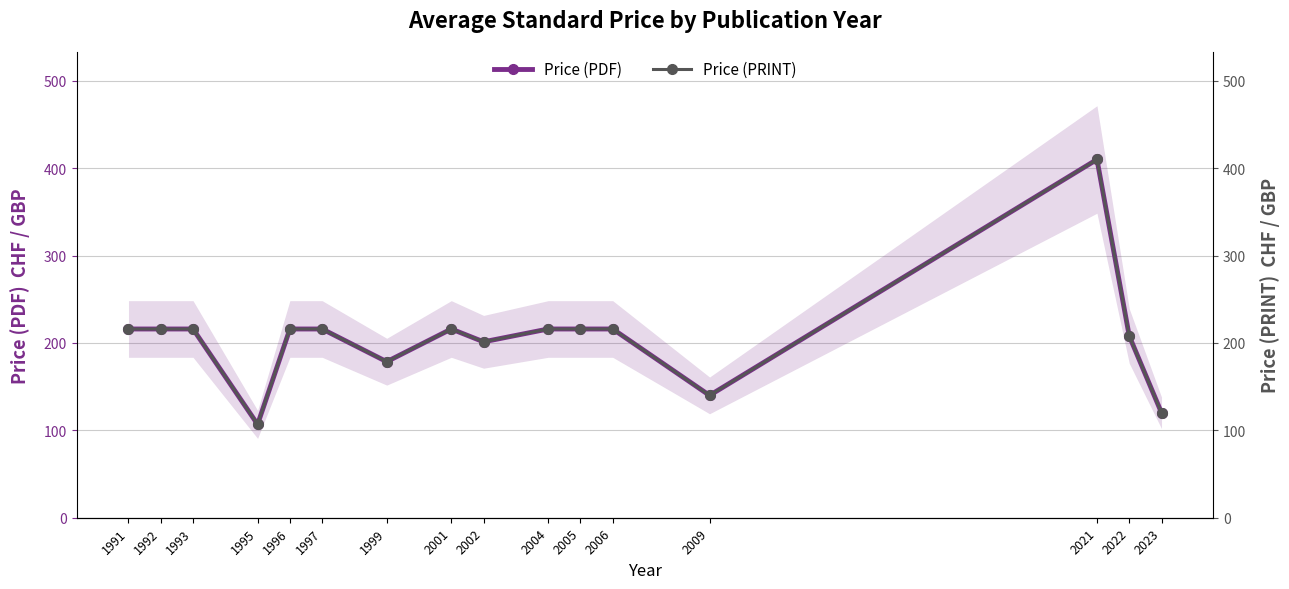

What is the value of the Price (PRINT) point at the 7th from the left?

178.6